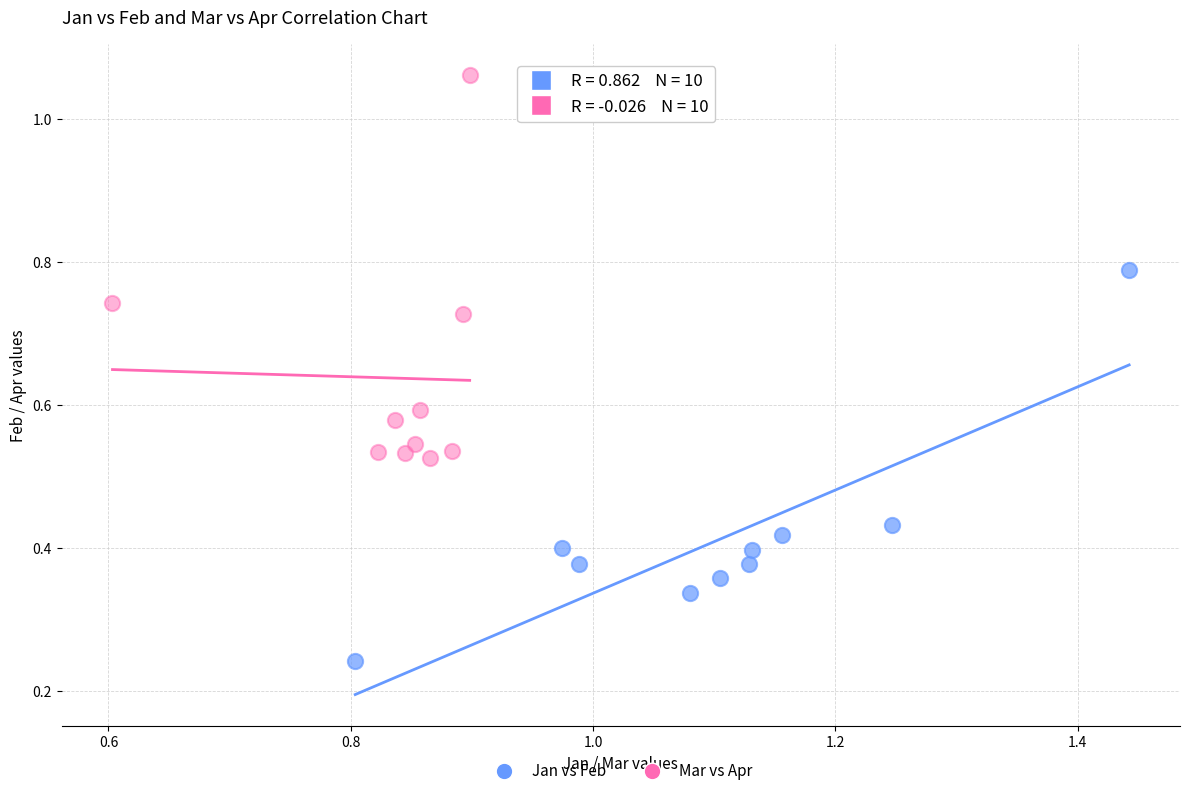

Which series contains the lowest Y value?

Jan vs Feb